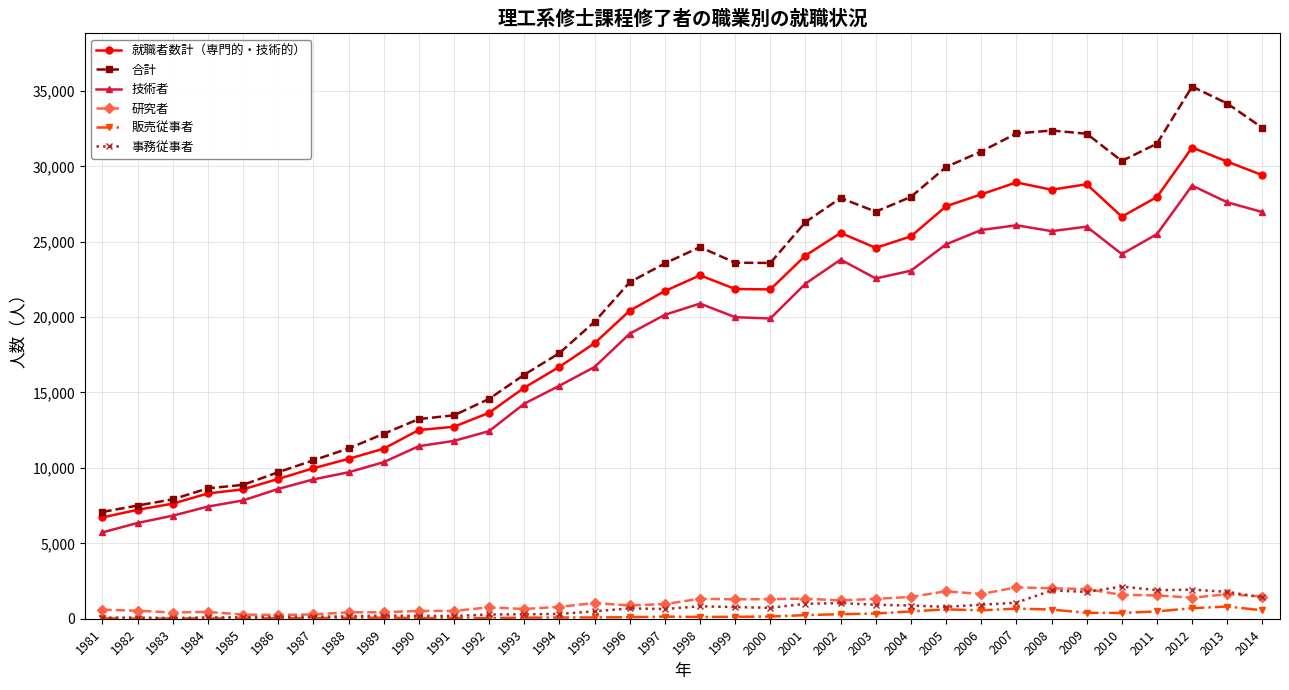

Which series has the largest range (max minus min)?

合計